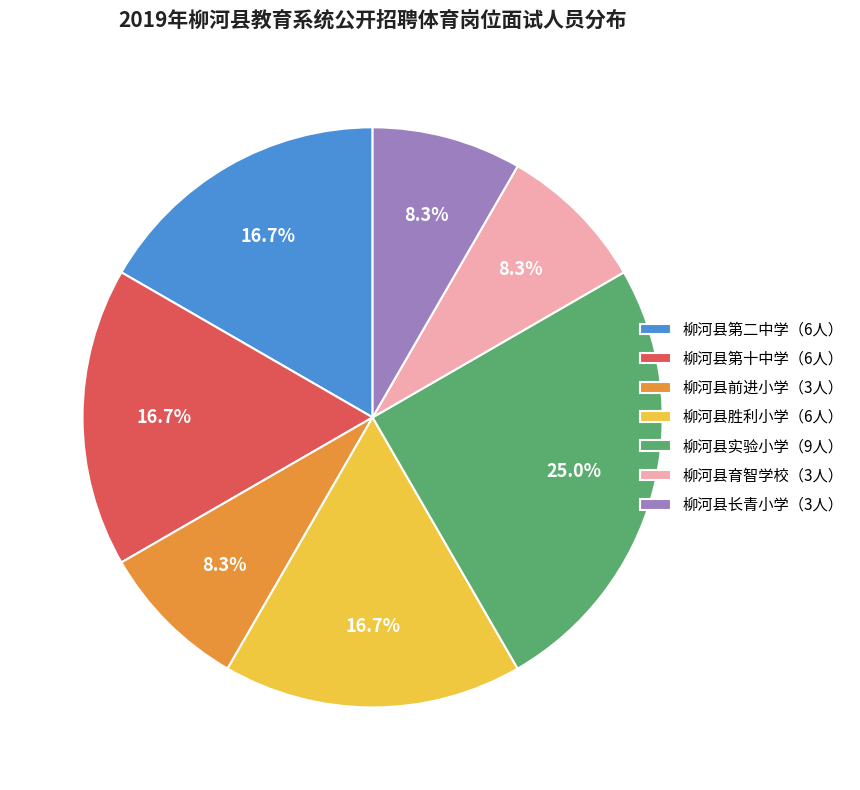

Between 柳河县胜利小学（6人） and 柳河县长青小学（3人）, which is larger?

柳河县胜利小学（6人）